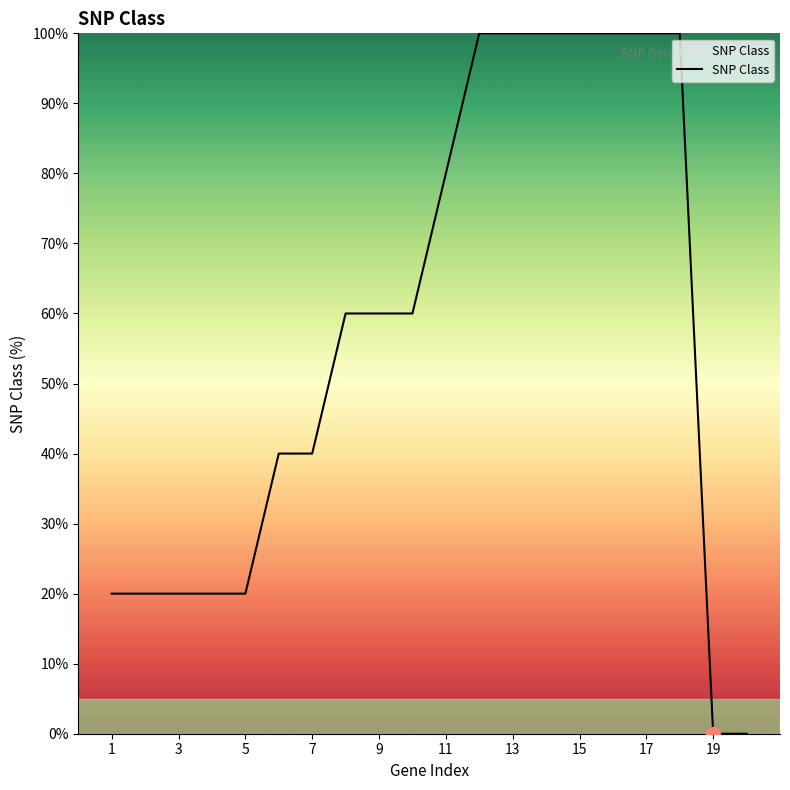

What is the greatest value displayed?

100